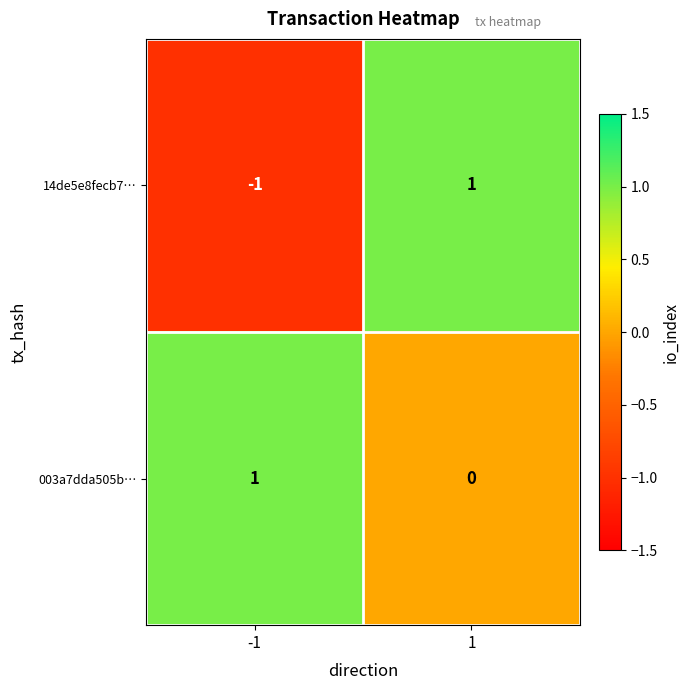

What is the difference between the highest and lowest values at 1?

1